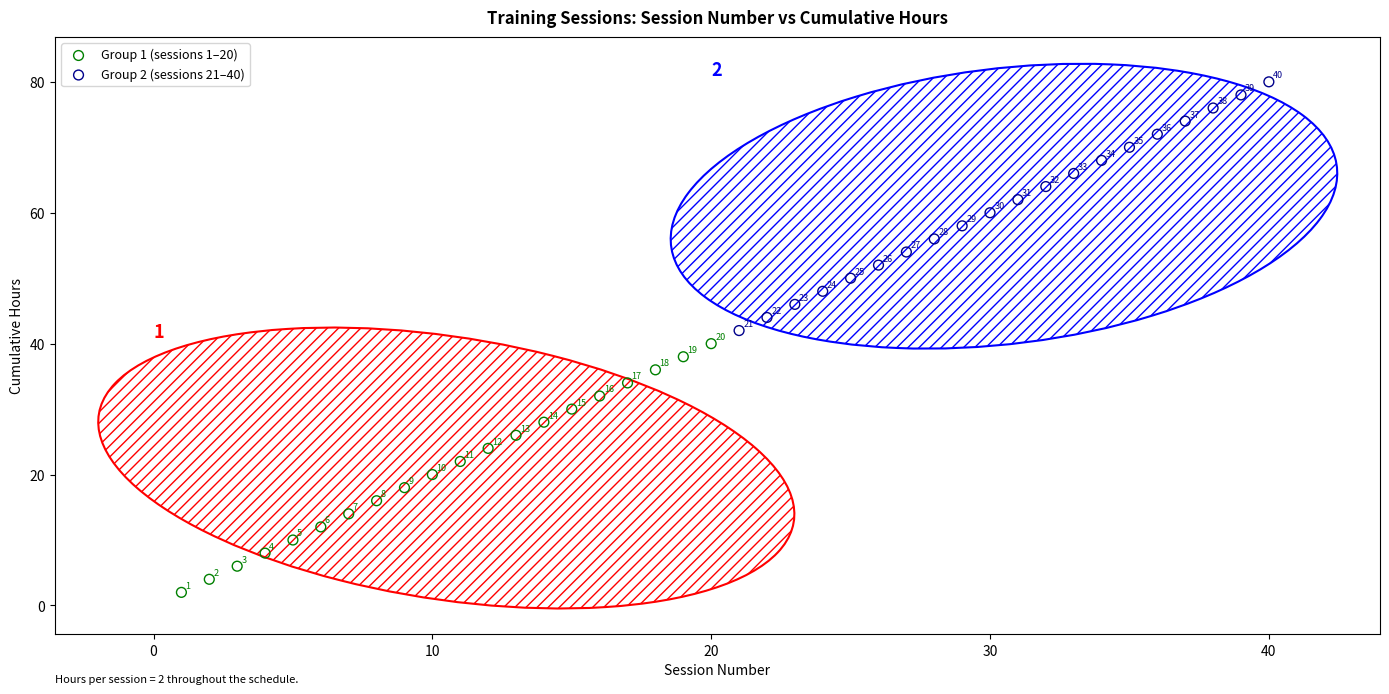

Which series contains the highest Y value?

Group 2 (sessions 21–40)